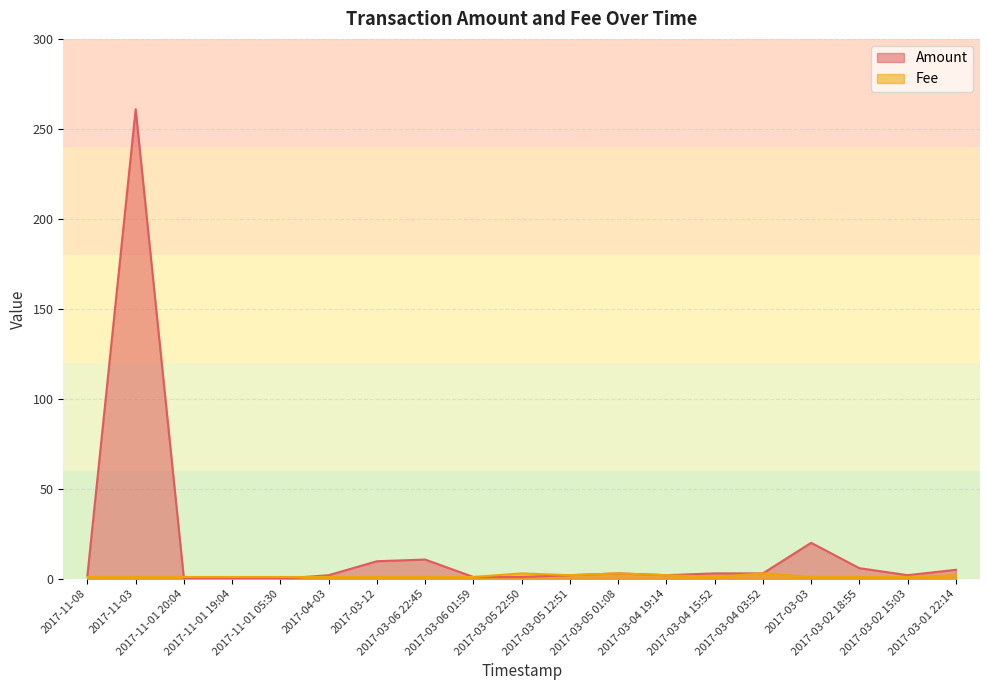

How many positive values does the Amount series have?

16